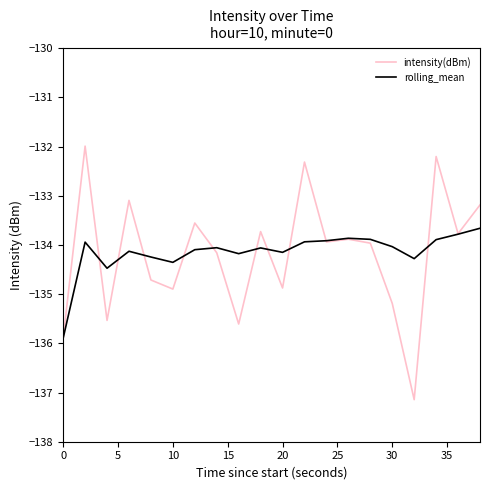

What is the sum of all rolling_mean values?

-2682.8